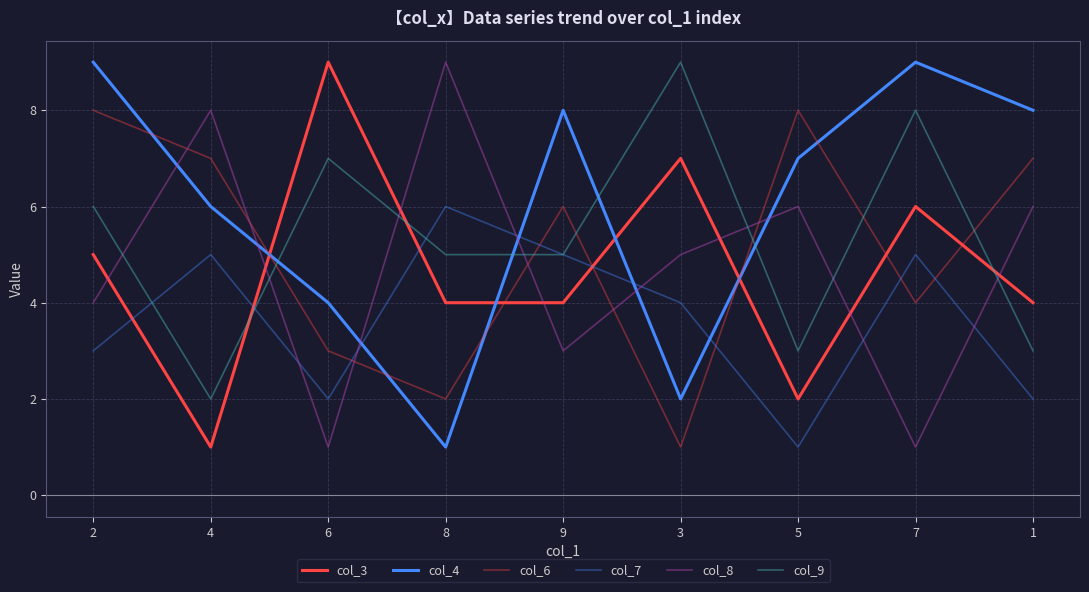

How many interior local peaks does the col_9 series have?

3